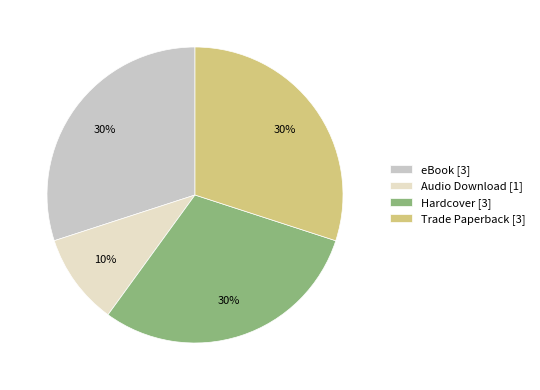

Between eBook [3] and Audio Download [1], which is larger?

eBook [3]